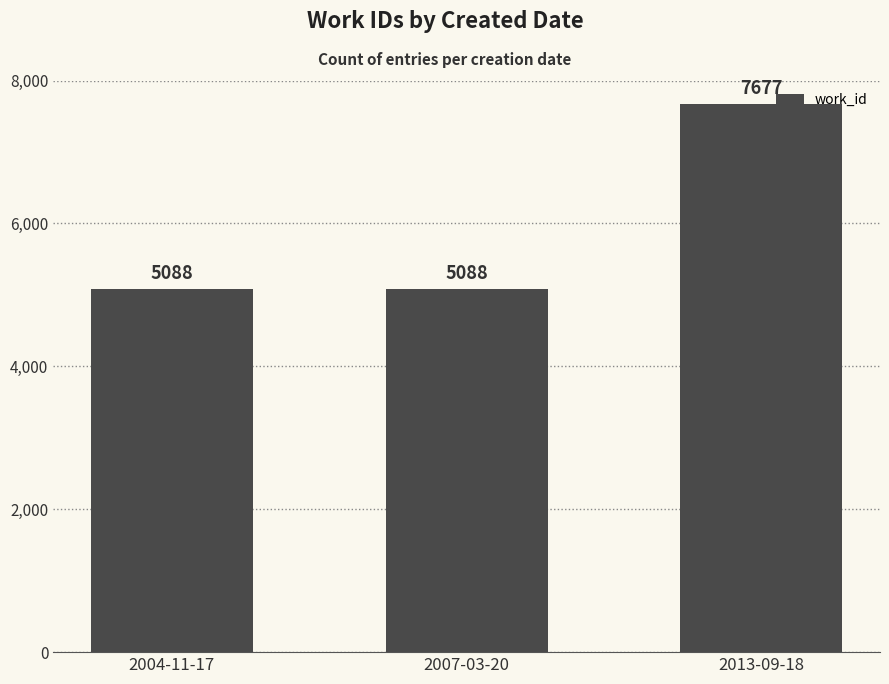

Is it true that the value at 2007-03-20 is 2872?

False